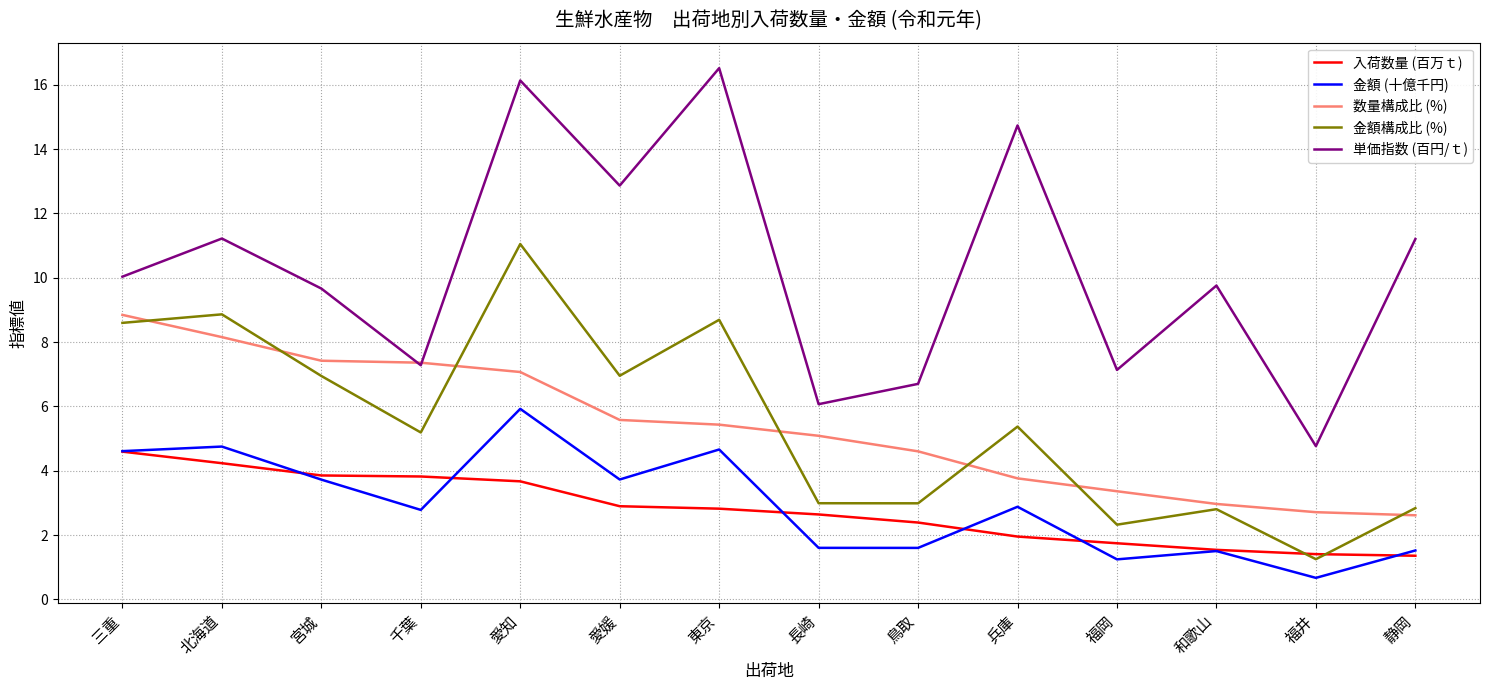

True or false: 金額 (十億千円) and 単価指数 (百円/ｔ) intersect in this chart.

False